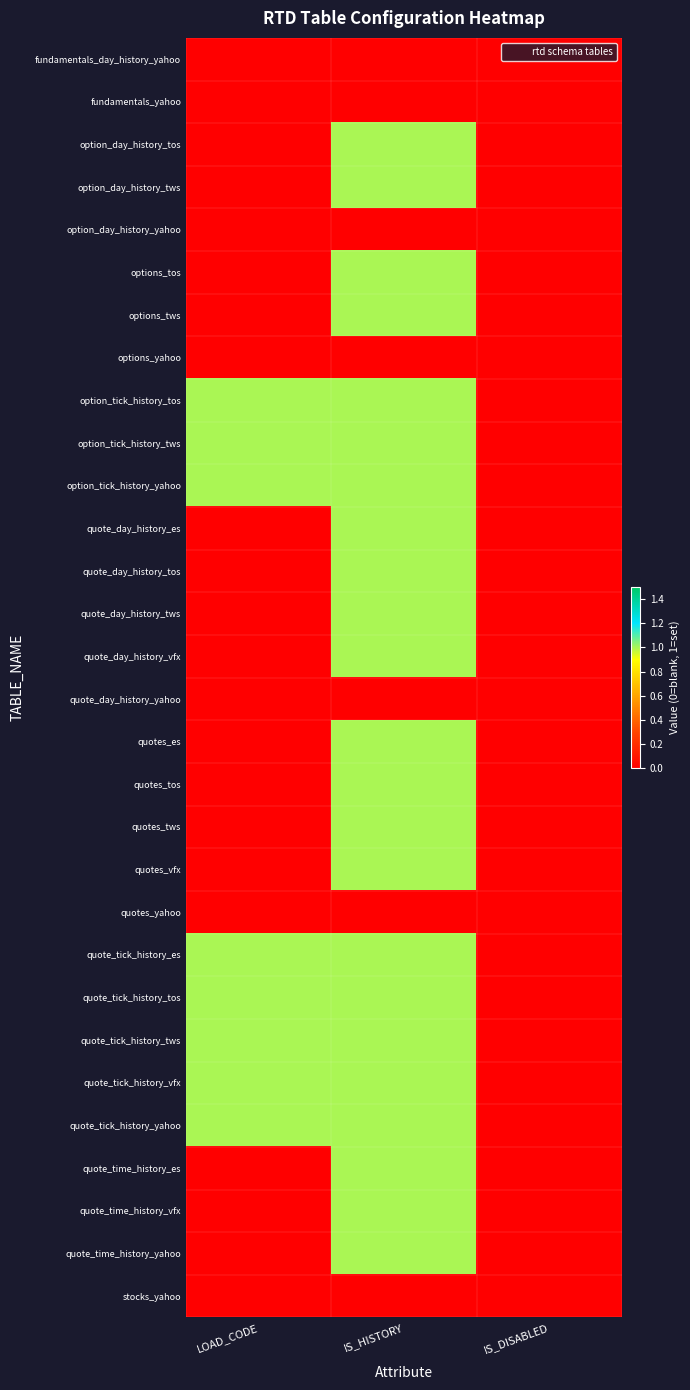

Count the number of data series in this chart.

30